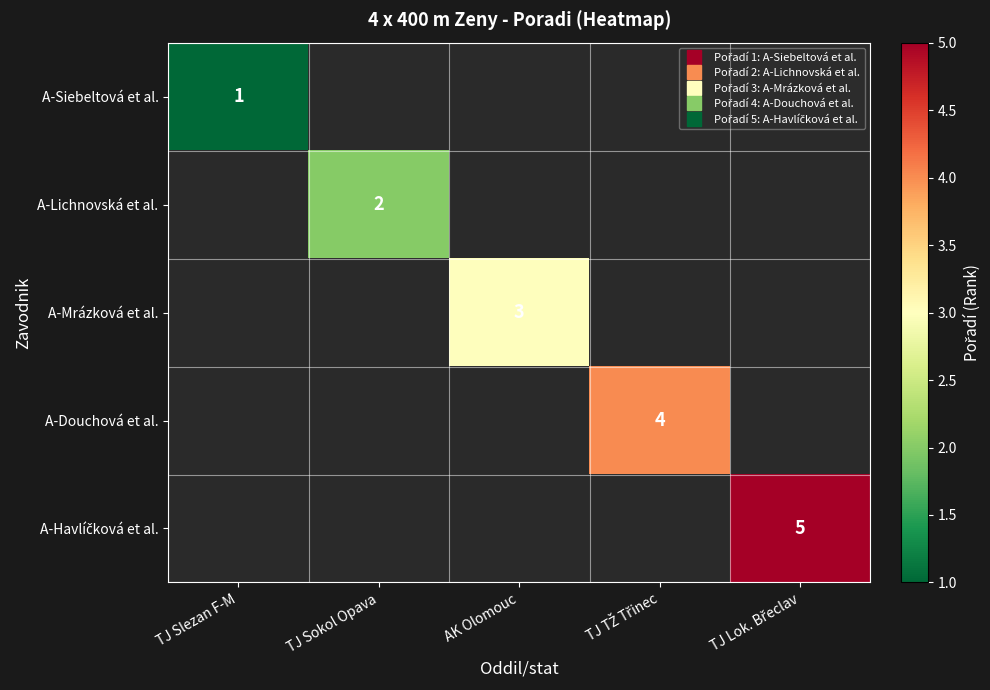

Which category has the lowest value in the A-Siebeltová et al. series?

TJ Slezan F-M